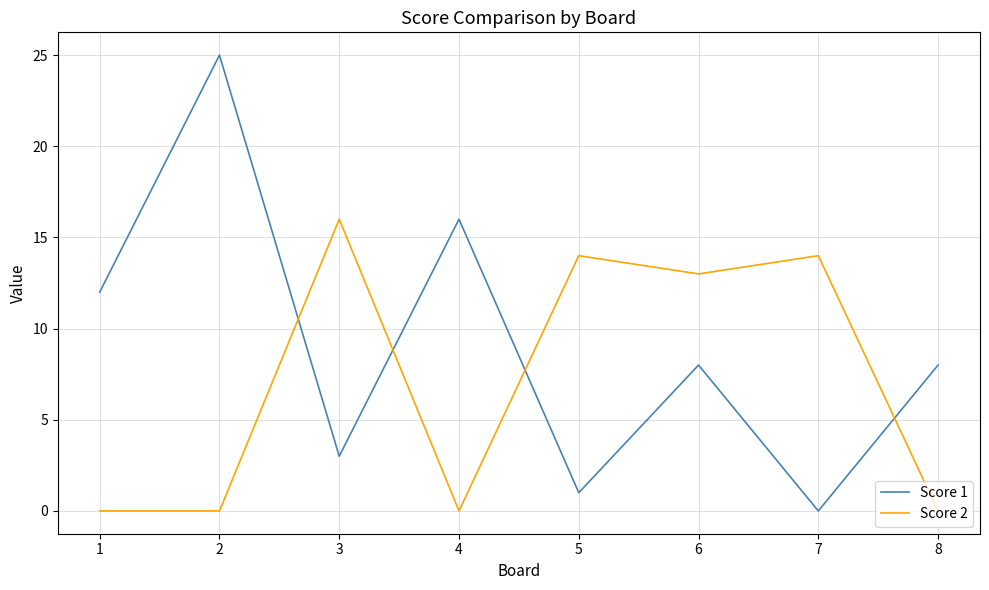

Is it true that Score 1 equals 16 at 4?

True